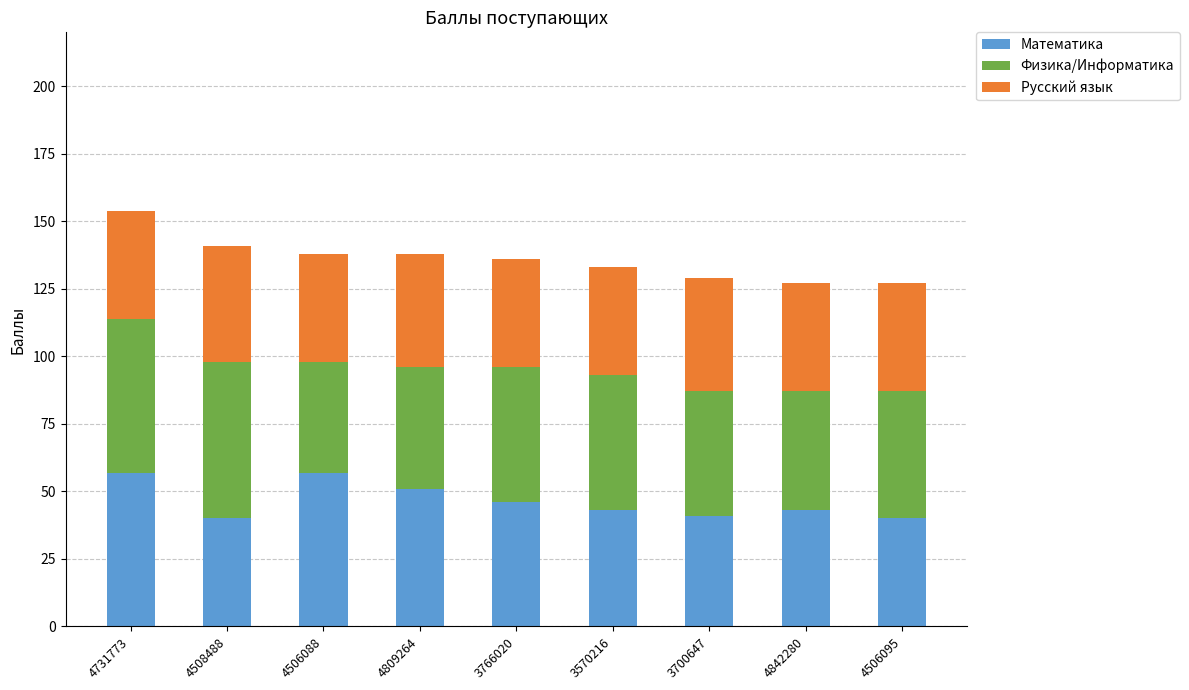

The value of Математика at 4809264 is 72. True or false?

False